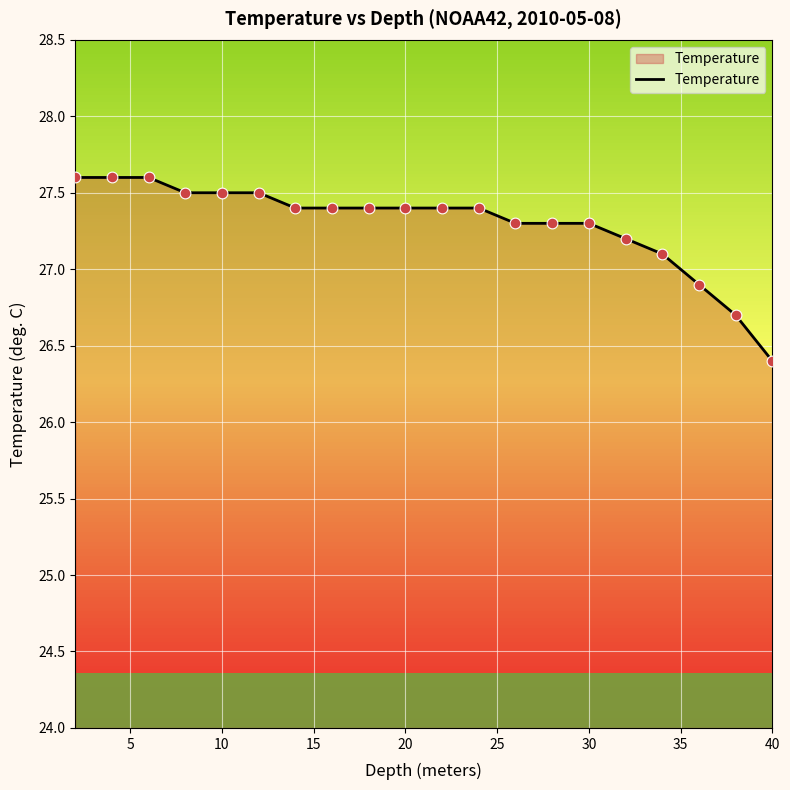

What is the difference between the maximum and minimum values?

1.2